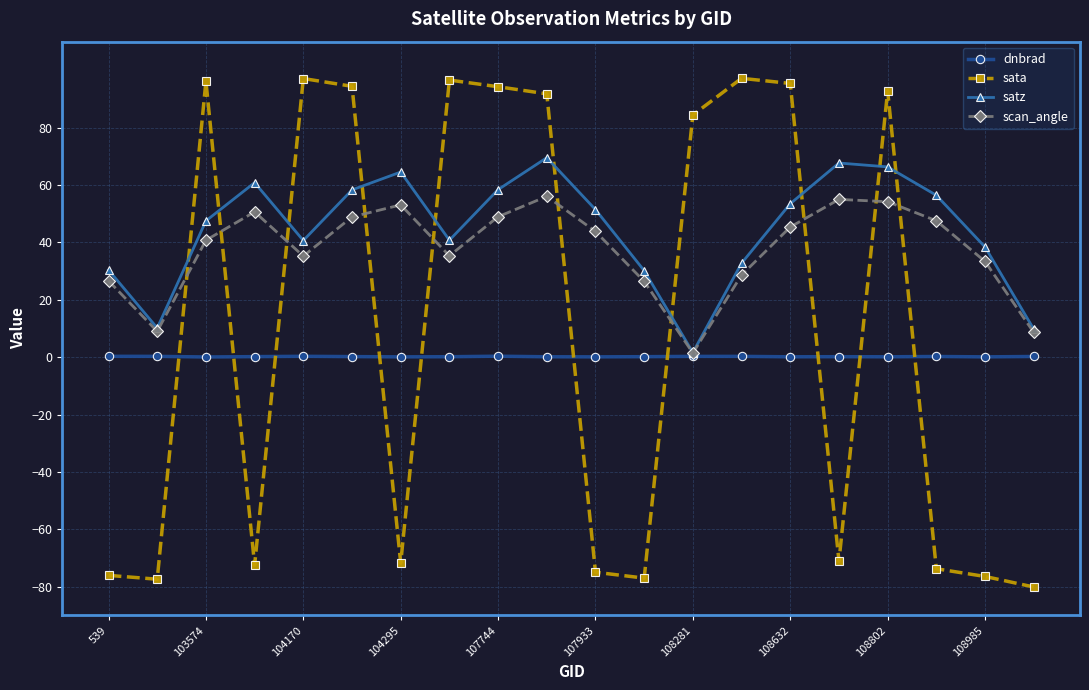

True or false: dnbrad and sata intersect in this chart.

True